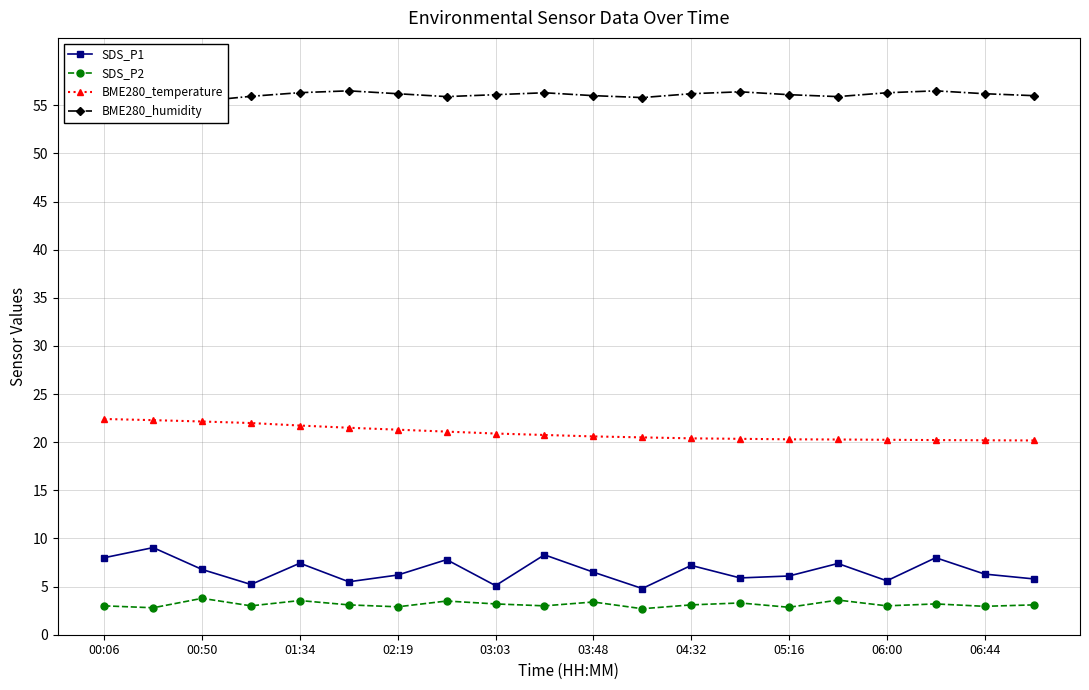

Which series has the largest range (max minus min)?

SDS_P1